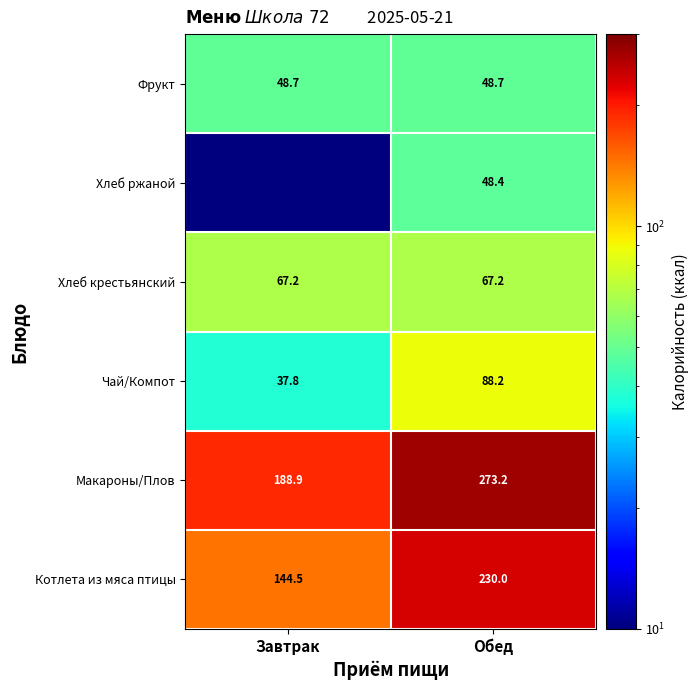

How many distinct data groups are displayed?

6